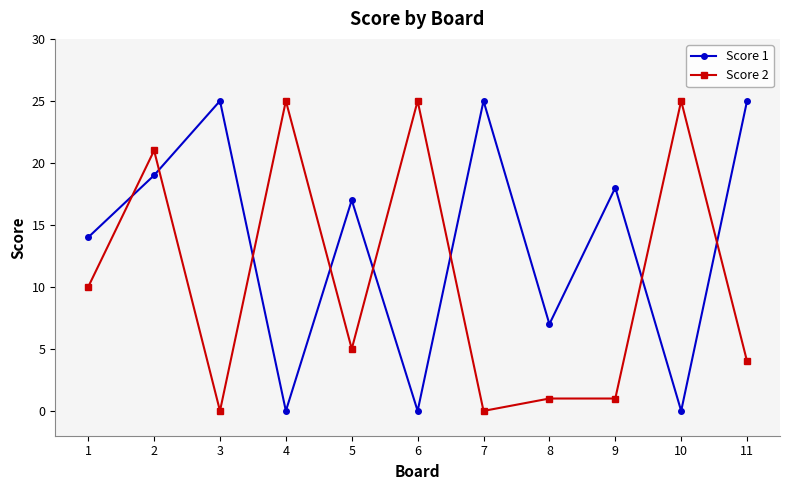

How many lines are shown in the chart?

2